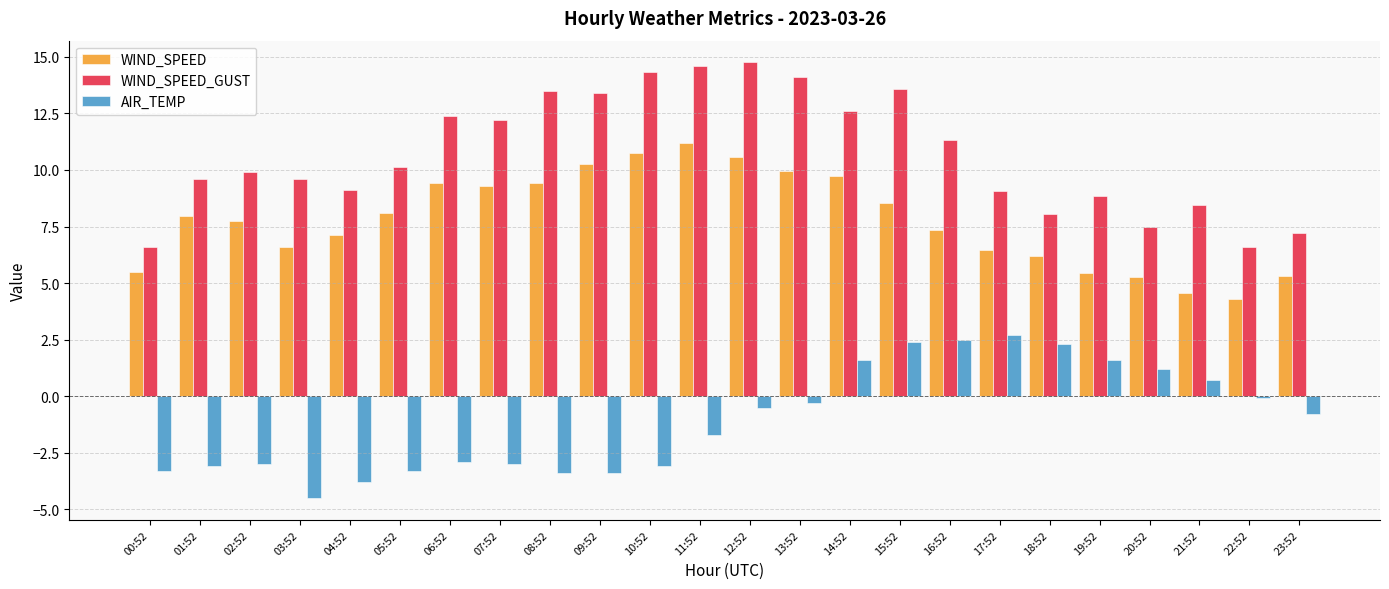

Does the chart contain stacked bars?

No